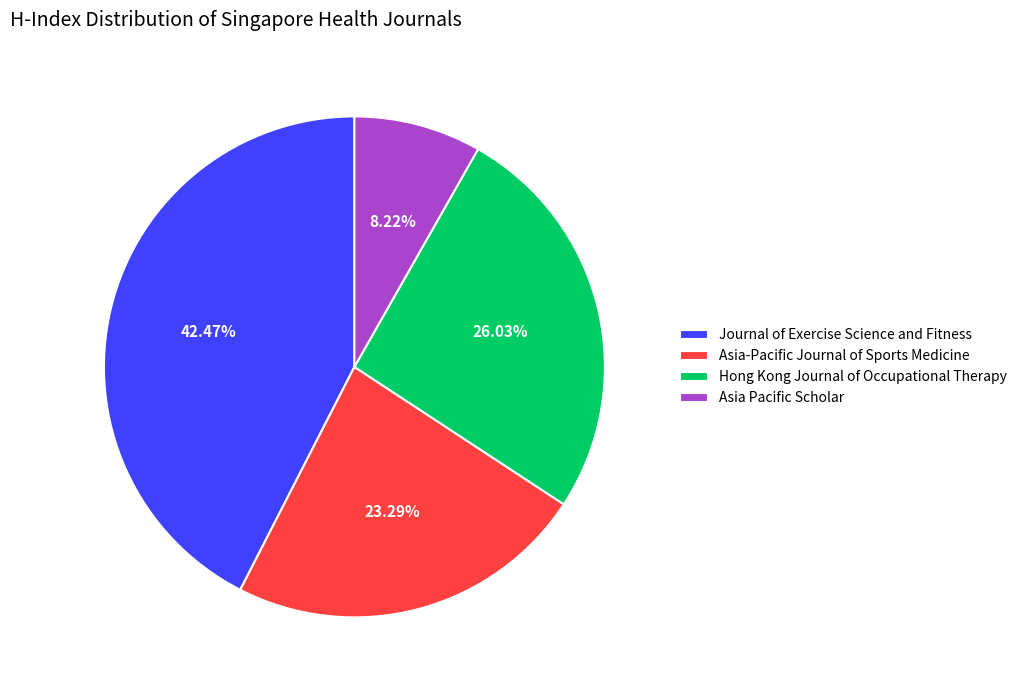

To the nearest percent, what is the combined percentage of Hong Kong Journal of Occupational Therapy and Asia-Pacific Journal of Sports Medicine?

49%